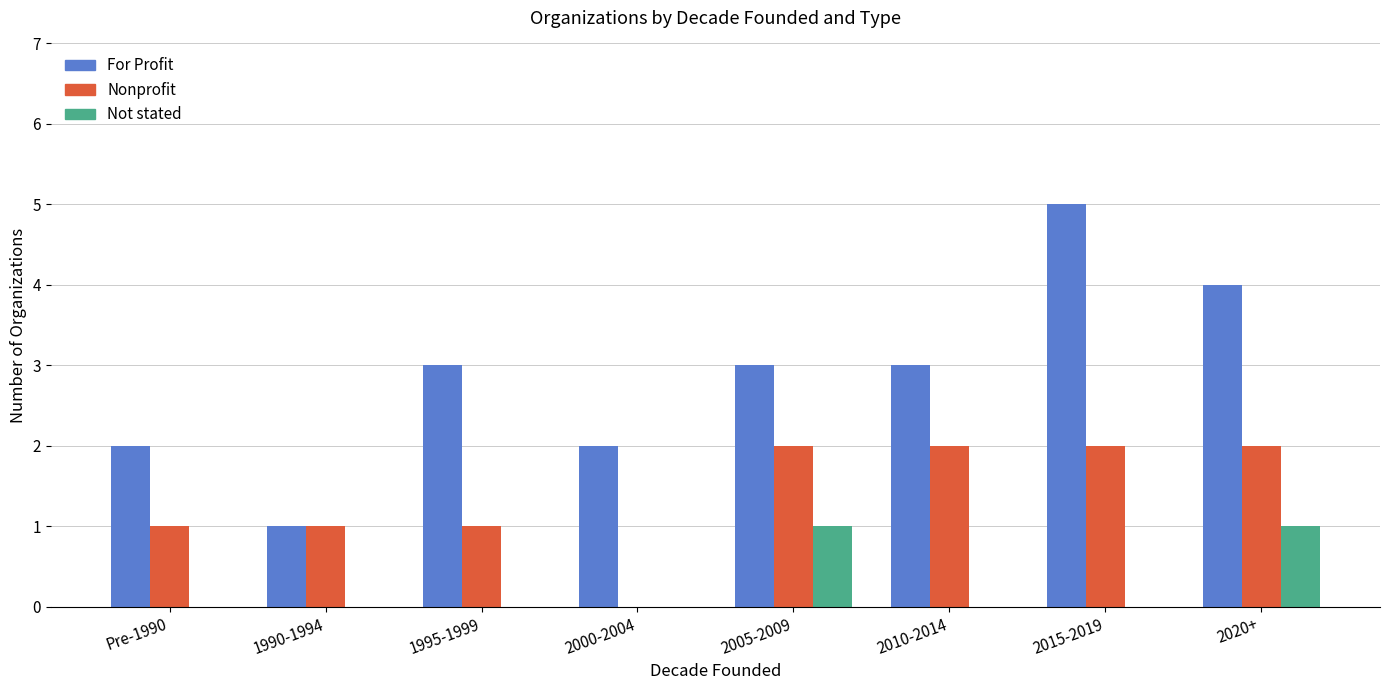

How many groups of bars are there?

8